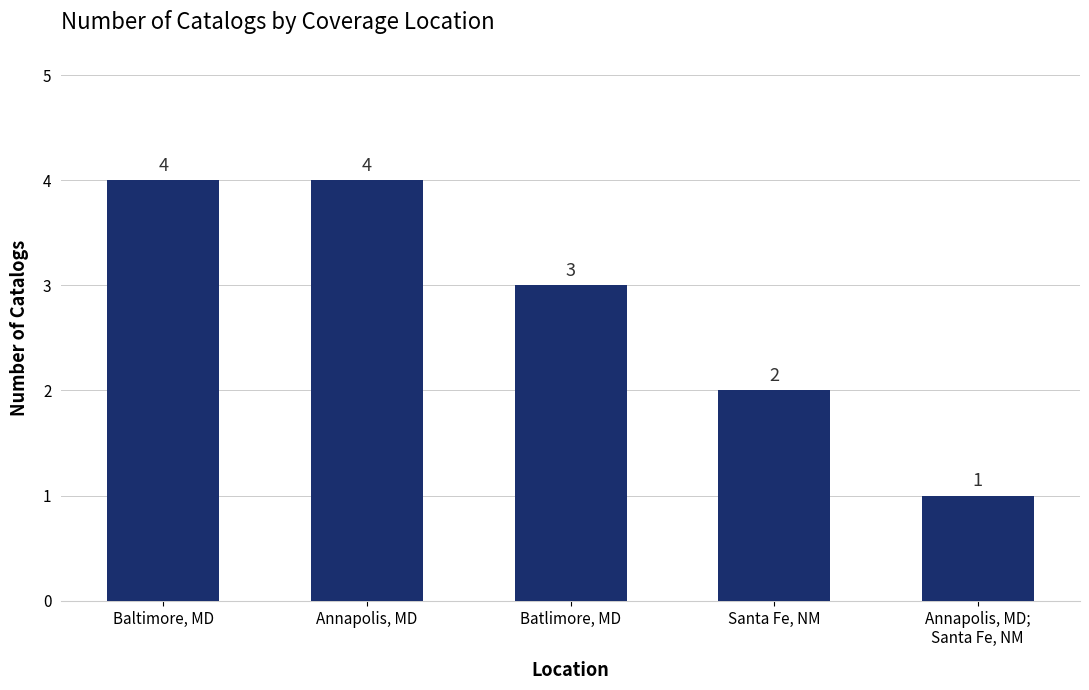

Are the bars grouped side by side (vs. stacked)?

No